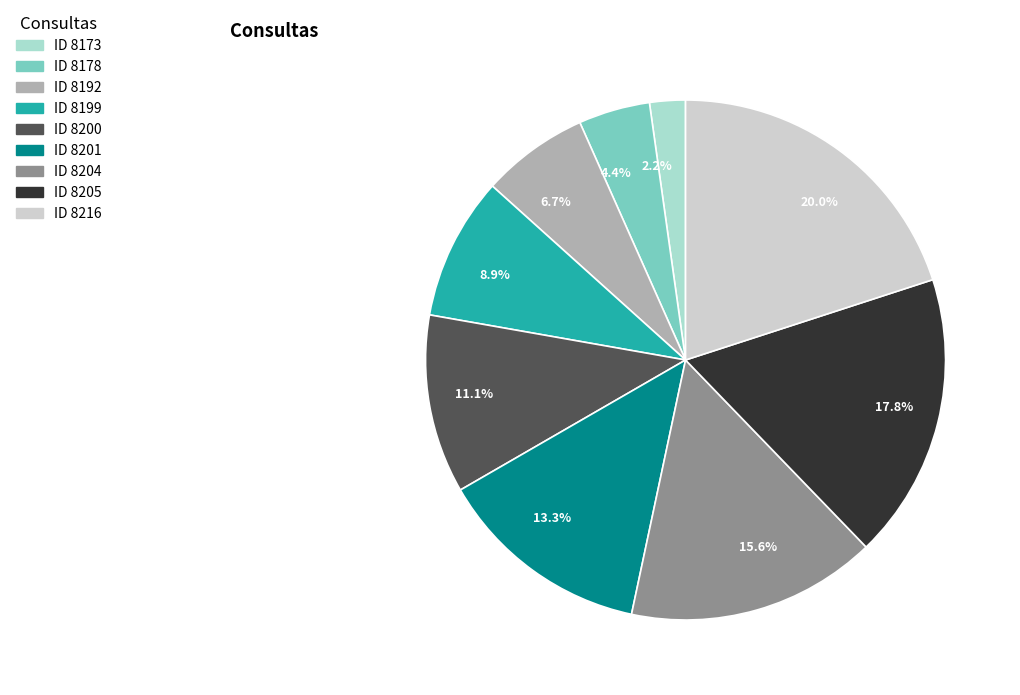

How many segments does this pie chart have?

9